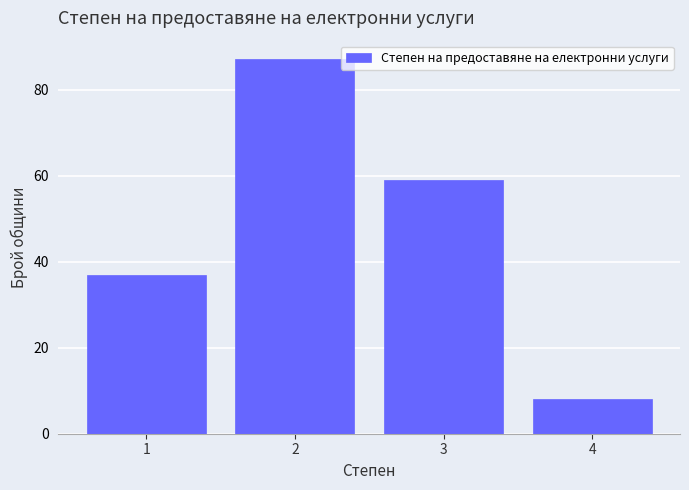

Reading right to left, transcribe all the data shown in this chart.

4=8	3=59	2=87	1=37